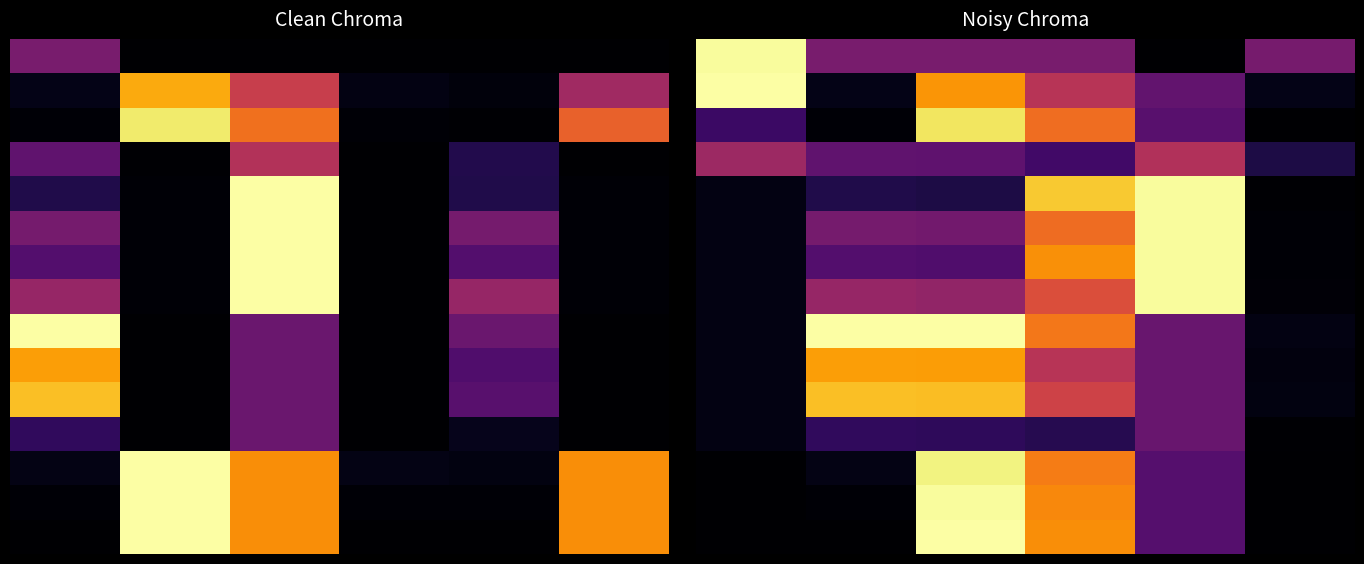

Count the number of categories in the chart.

6